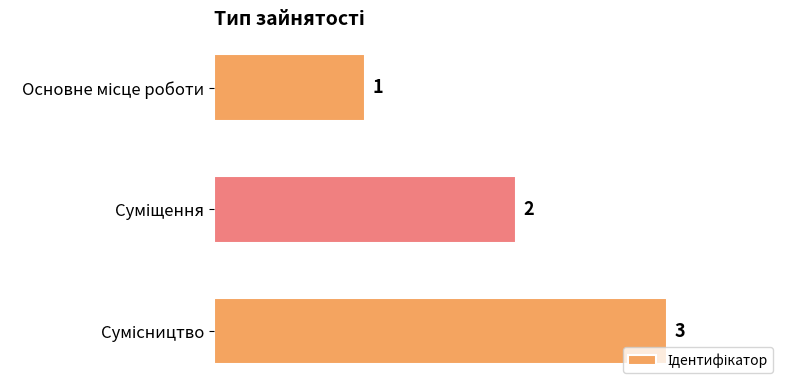

How many data points are less than 2?

1